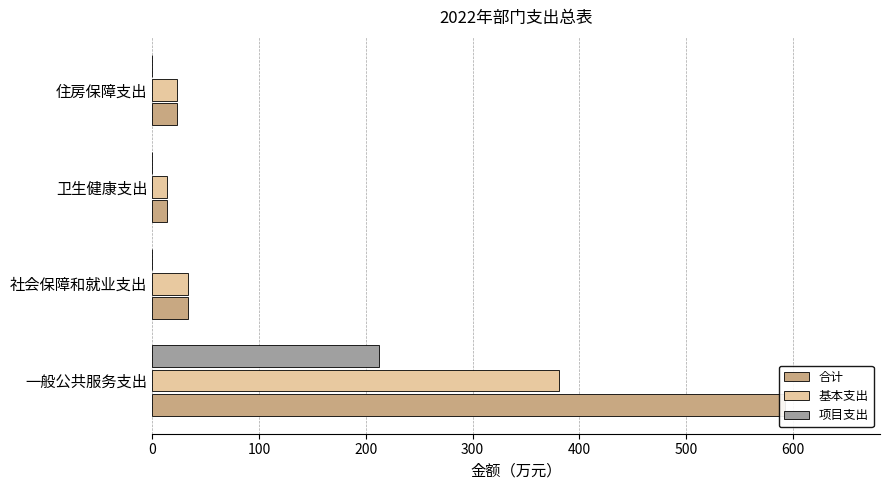

Reading left to right, list all the values displayed in this chart.

合计: 0=592.6	100=33.7	200=14.4	300=23.1
基本支出: 0=380.6	100=33.7	200=14.4	300=23.1
项目支出: 0=212.0	100=0.0	200=0.0	300=0.0